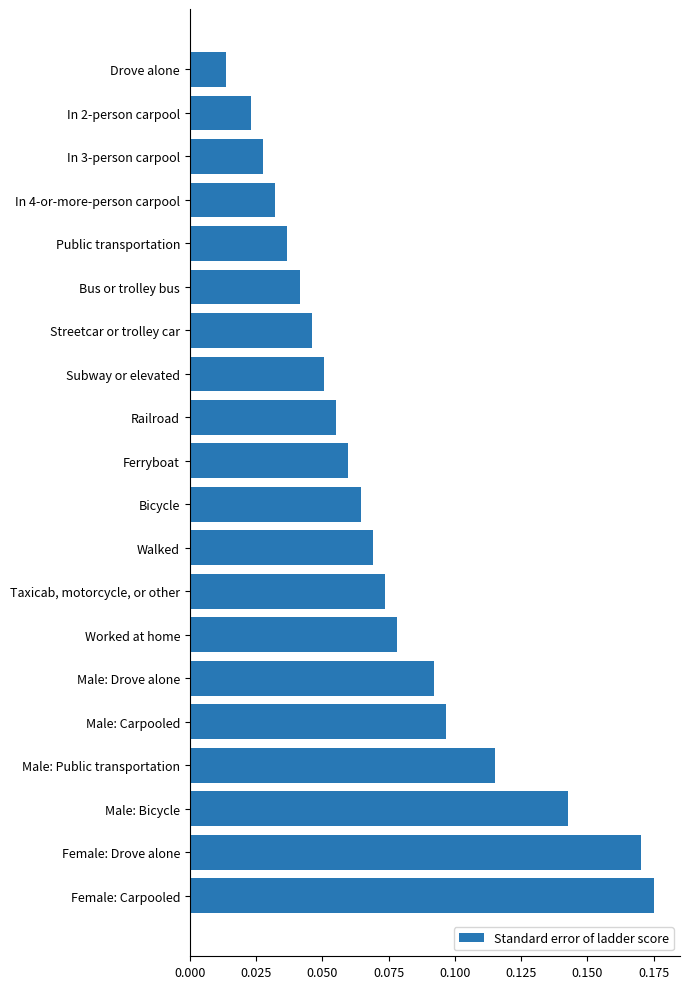

Which label corresponds to the largest value in the chart?

Female: Carpooled